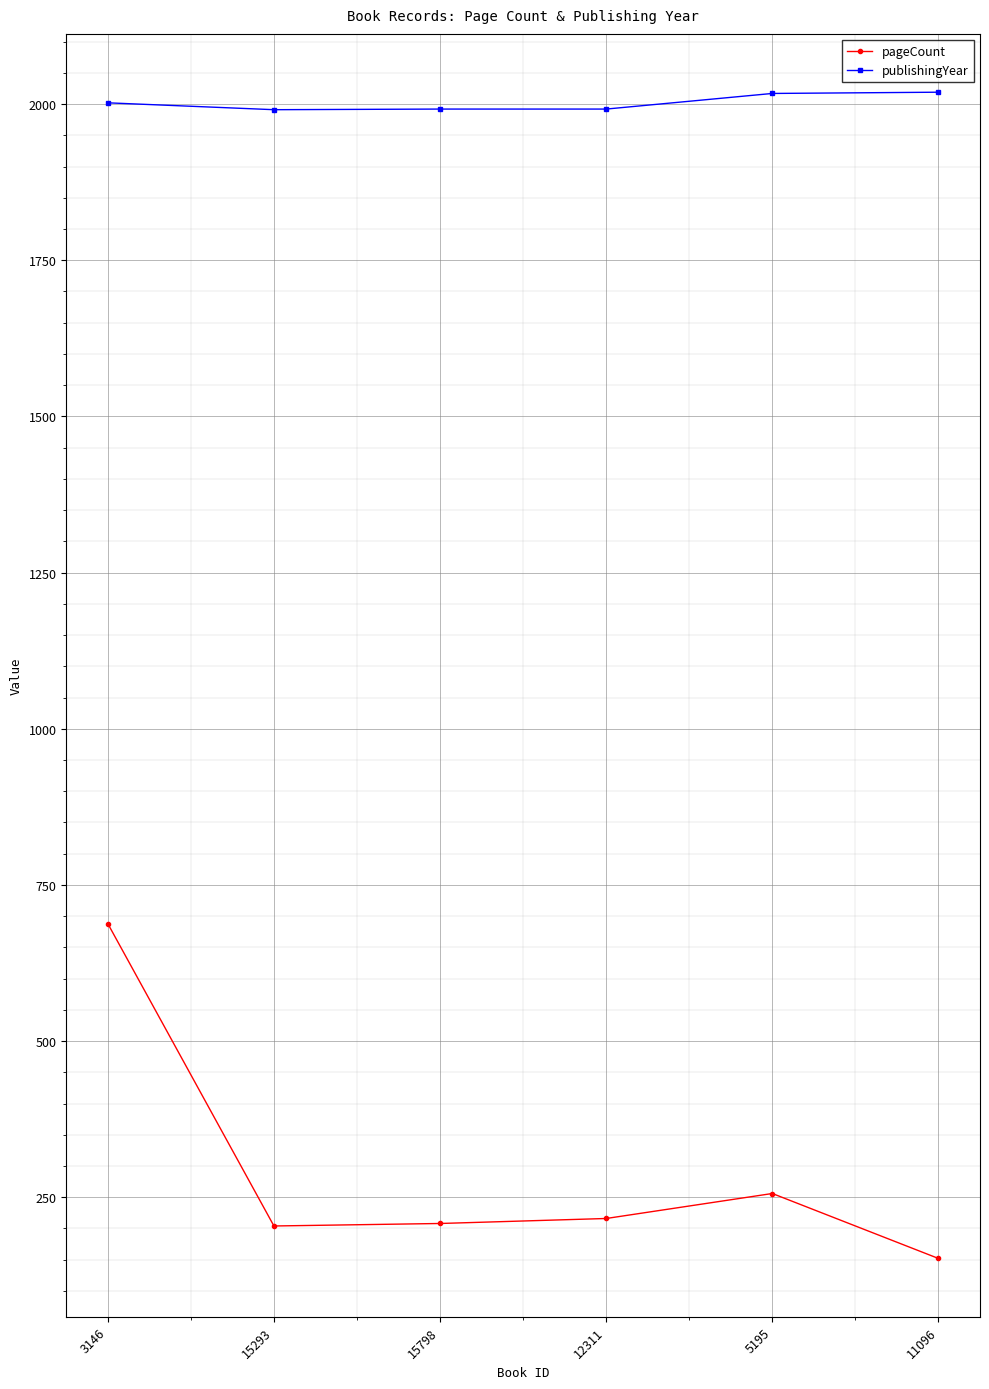

How many lines are shown in the chart?

2